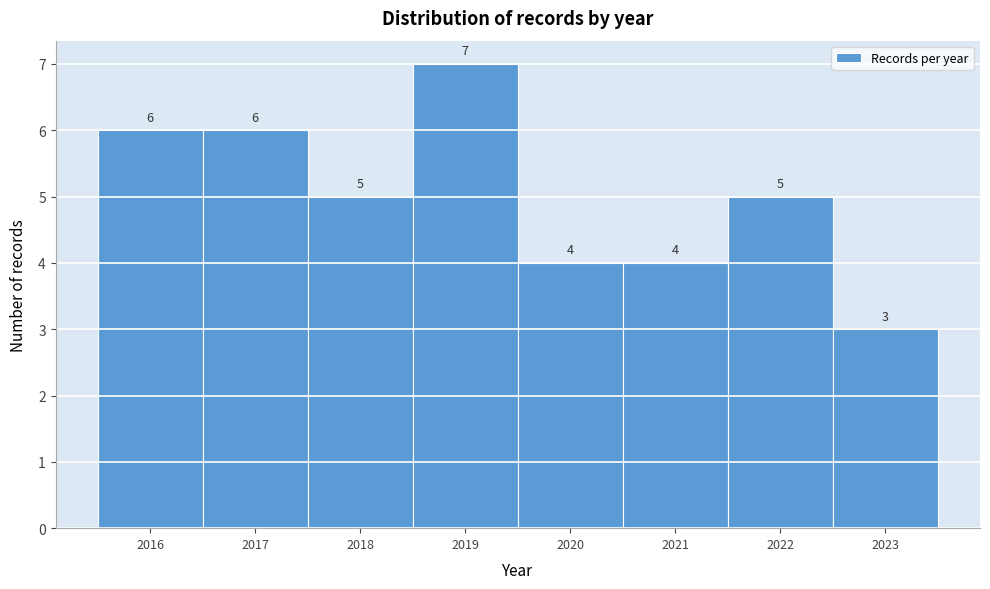

Reading left to right, list every bar in this chart as the range it spans on the x-axis followed by its height.

2015.5 to 2016.5: 6
2016.5 to 2017.5: 6
2017.5 to 2018.5: 5
2018.5 to 2019.5: 7
2019.5 to 2020.5: 4
2020.5 to 2021.5: 4
2021.5 to 2022.5: 5
2022.5 to 2023.5: 3